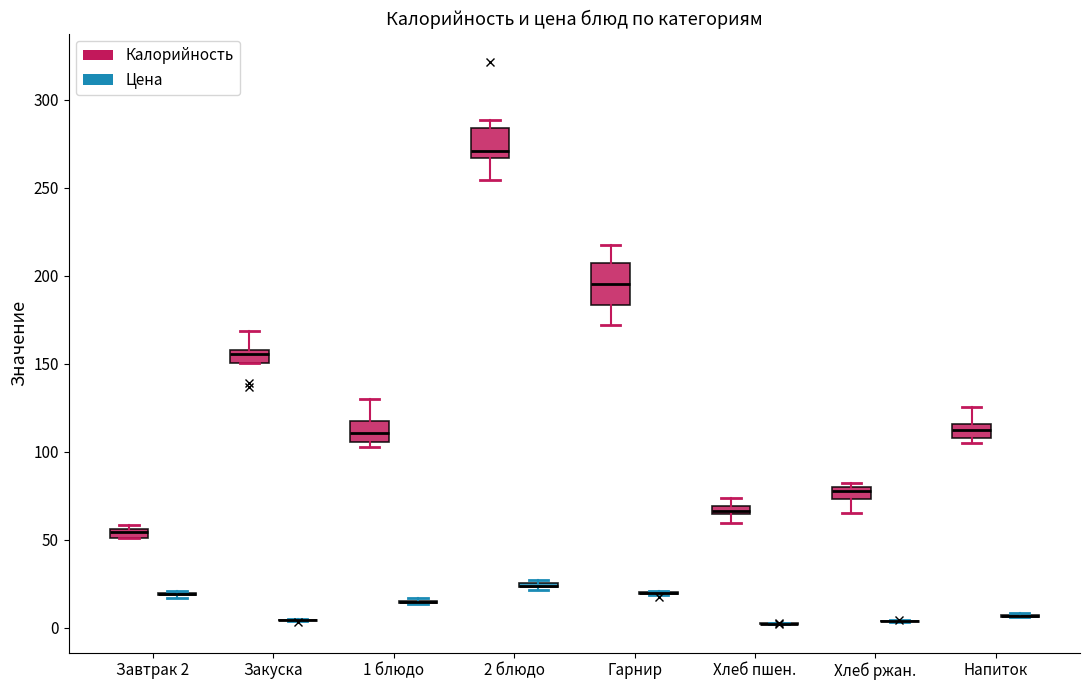

Where does the median line of the box for 1 блюдо (Калорийность) sit on the y-axis? The values are not printed on the chart, so give them approximately, as read against the axis.

110